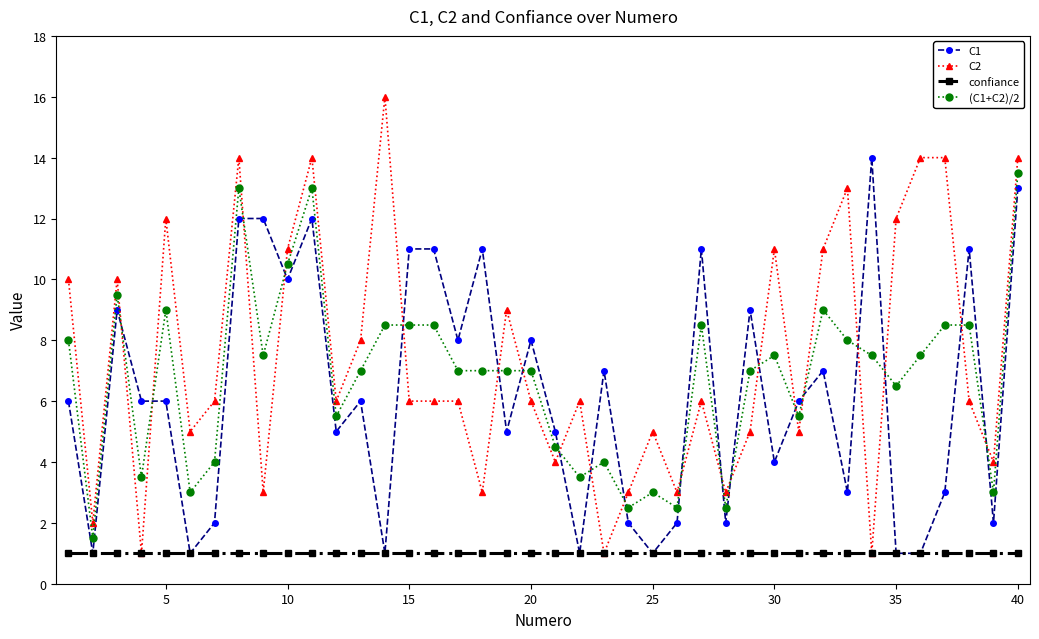

Reading left to right, list all the values displayed in this chart.

C1: 6.0	1.0	9.0	6.0	6.0	1.0	2.0	12.0	12.0	10.0	12.0	5.0	6.0	1.0	11.0	11.0	8.0	11.0	5.0	8.0	5.0	1.0	7.0	2.0	1.0	2.0	11.0	2.0	9.0	4.0	6.0	7.0	3.0	14.0	1.0	1.0	3.0	11.0	2.0	13.0
C2: 10.0	2.0	10.0	1.0	12.0	5.0	6.0	14.0	3.0	11.0	14.0	6.0	8.0	16.0	6.0	6.0	6.0	3.0	9.0	6.0	4.0	6.0	1.0	3.0	5.0	3.0	6.0	3.0	5.0	11.0	5.0	11.0	13.0	1.0	12.0	14.0	14.0	6.0	4.0	14.0
confiance: 1.0	1.0	1.0	1.0	1.0	1.0	1.0	1.0	1.0	1.0	1.0	1.0	1.0	1.0	1.0	1.0	1.0	1.0	1.0	1.0	1.0	1.0	1.0	1.0	1.0	1.0	1.0	1.0	1.0	1.0	1.0	1.0	1.0	1.0	1.0	1.0	1.0	1.0	1.0	1.0
(C1+C2)/2: 8.0	1.5	9.5	3.5	9.0	3.0	4.0	13.0	7.5	10.5	13.0	5.5	7.0	8.5	8.5	8.5	7.0	7.0	7.0	7.0	4.5	3.5	4.0	2.5	3.0	2.5	8.5	2.5	7.0	7.5	5.5	9.0	8.0	7.5	6.5	7.5	8.5	8.5	3.0	13.5